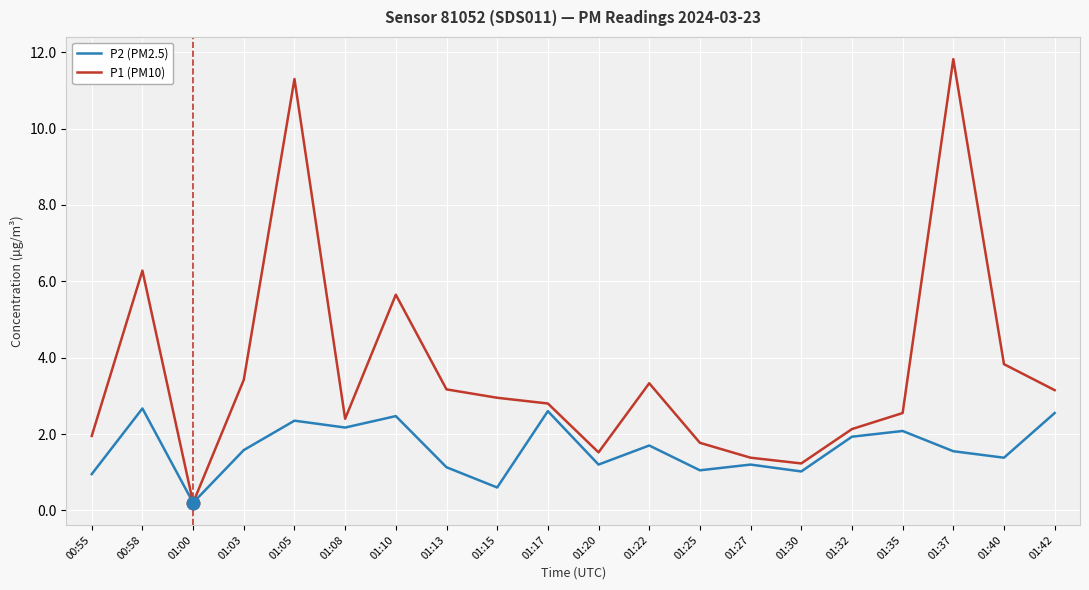

At which category is the sum across all series the highest?

01:05